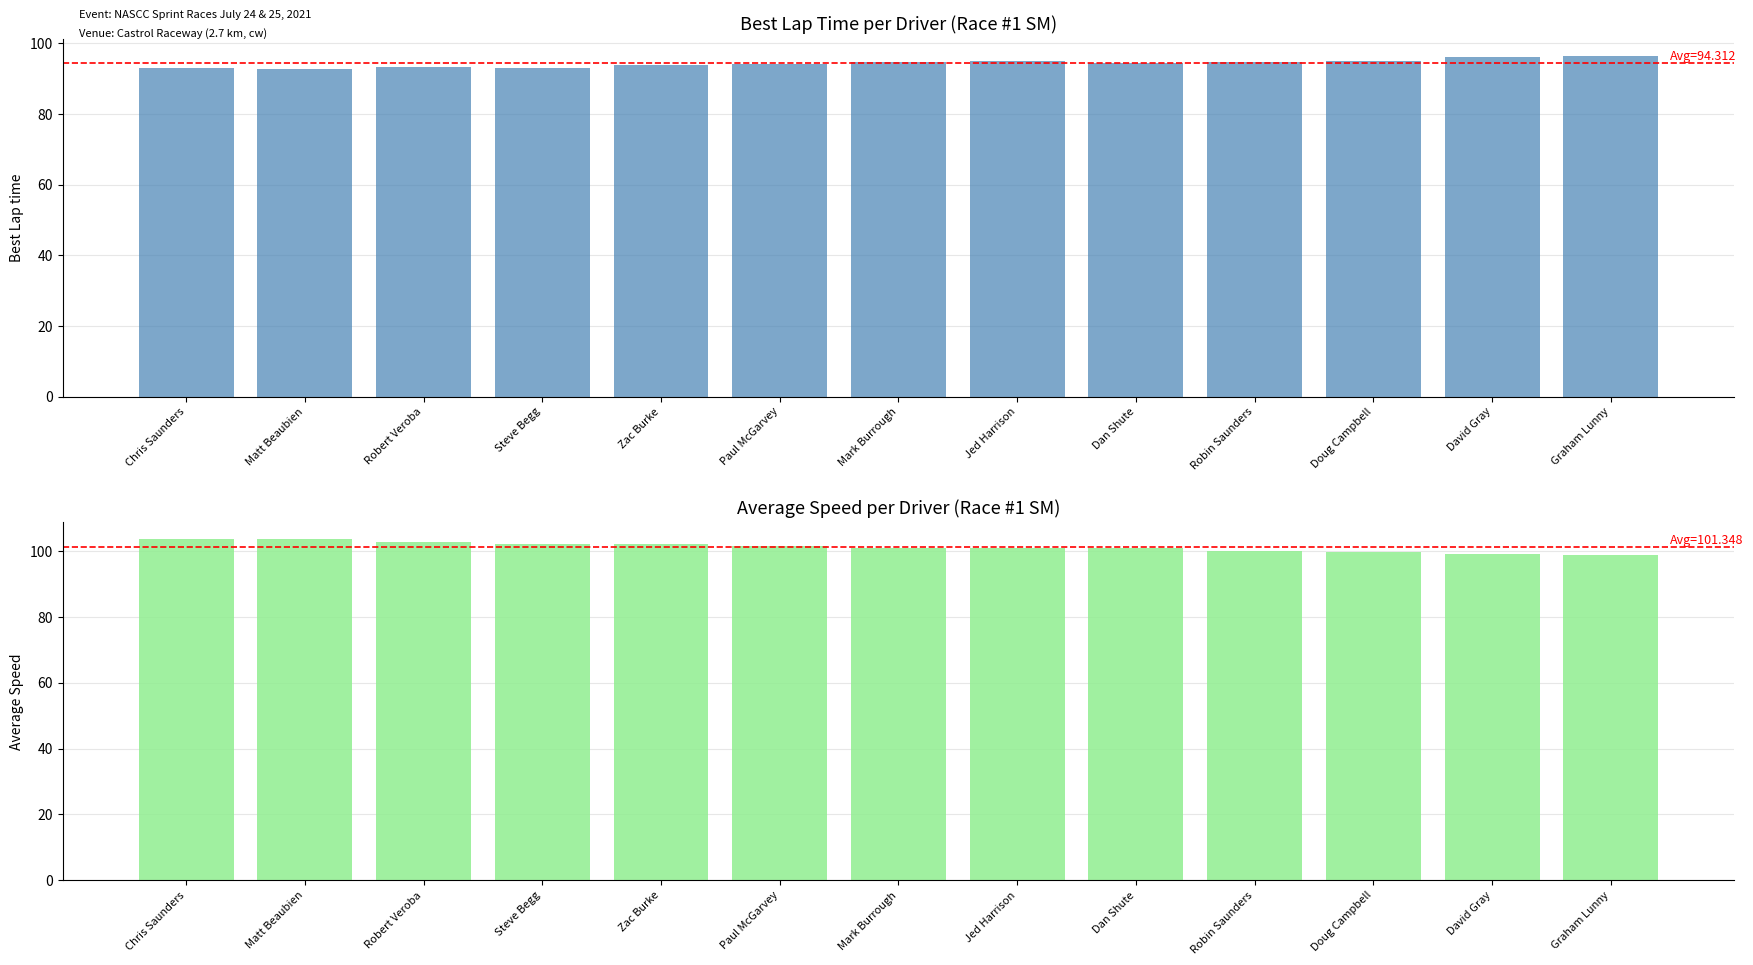

What is the label of the 1st bar from the right?

Graham Lunny